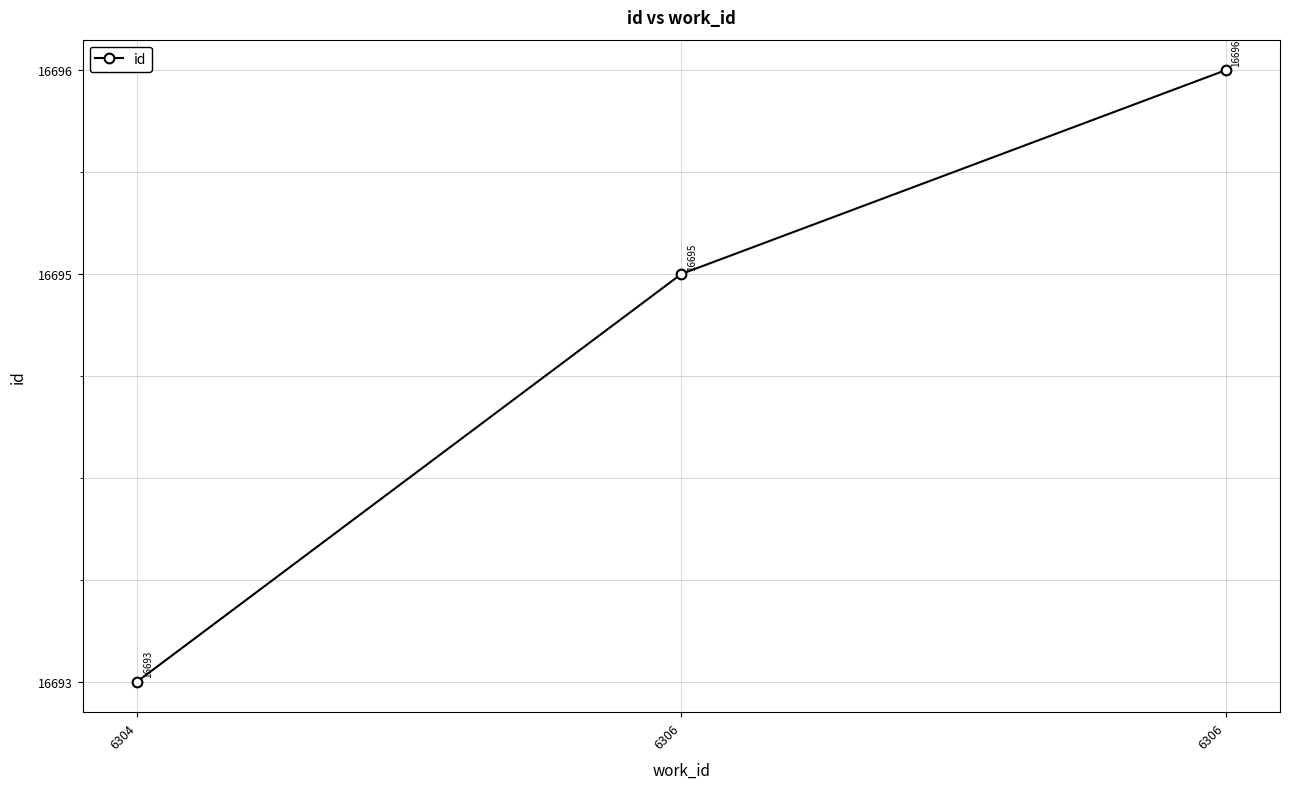

Which category has the lowest value across all series?

6304